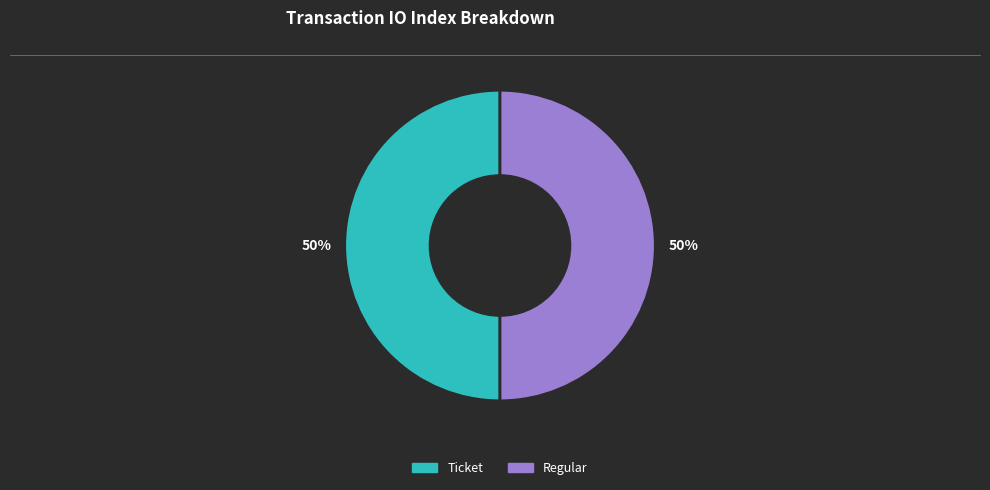

To the nearest percent, what percentage of the pie is Ticket?

50%